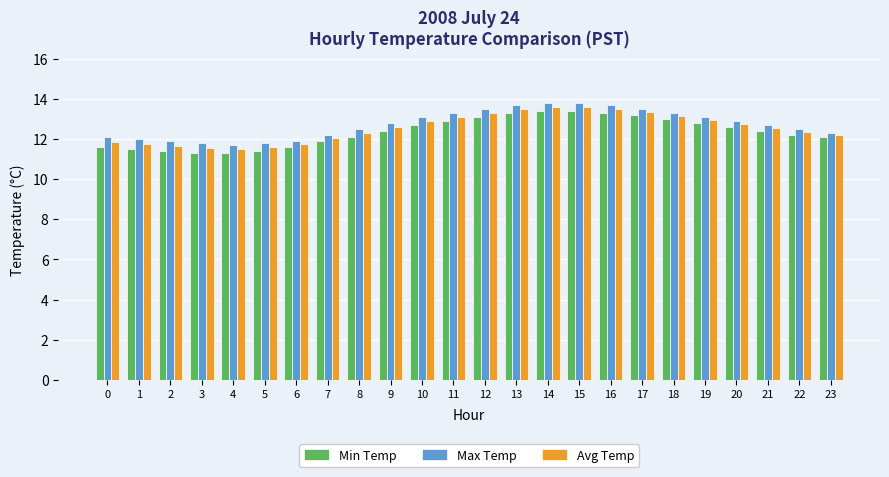

The Avg Temp series shows 12.9 at 10. True or false?

True